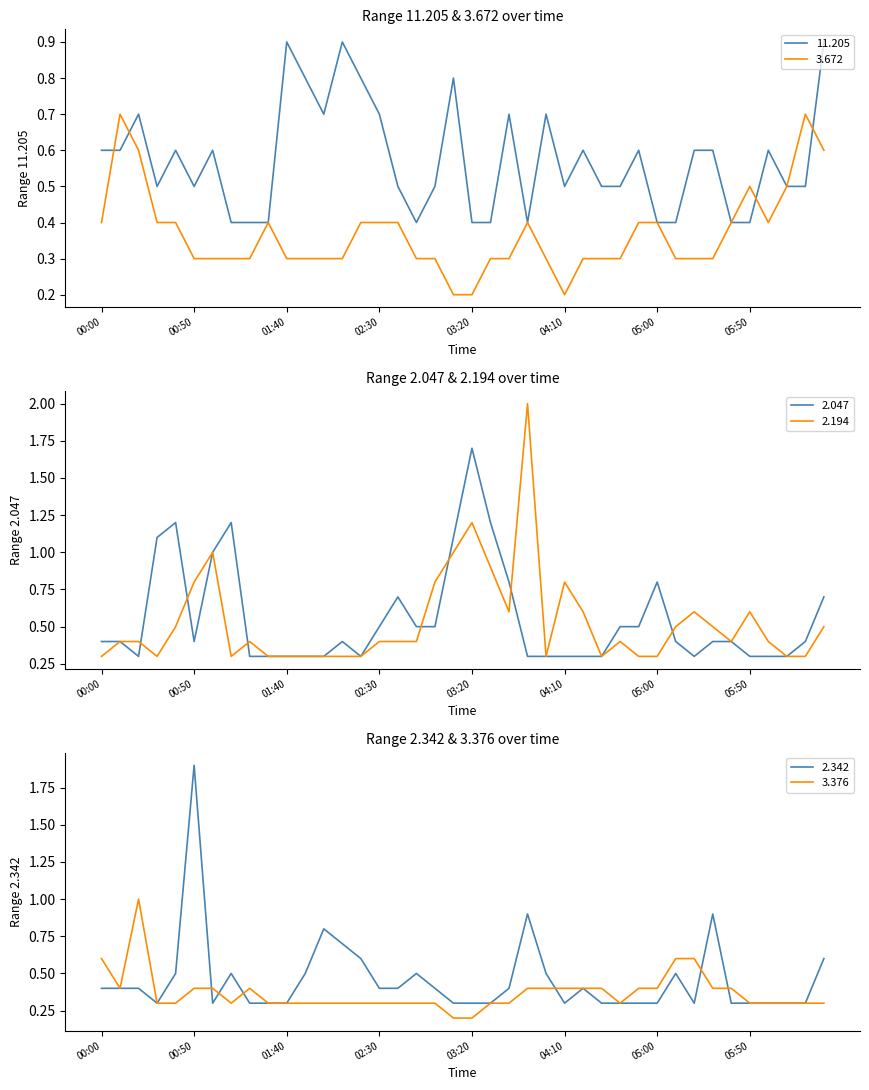

How many 3.672 values are between 0 and 1?

40